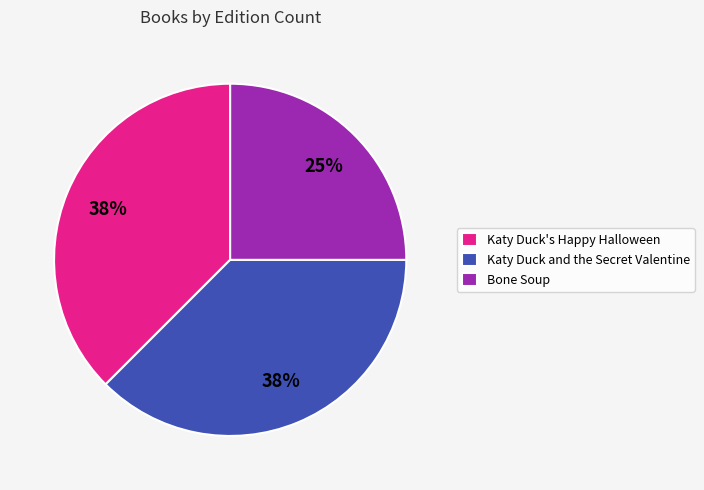

Which slice is the smallest?

Bone Soup